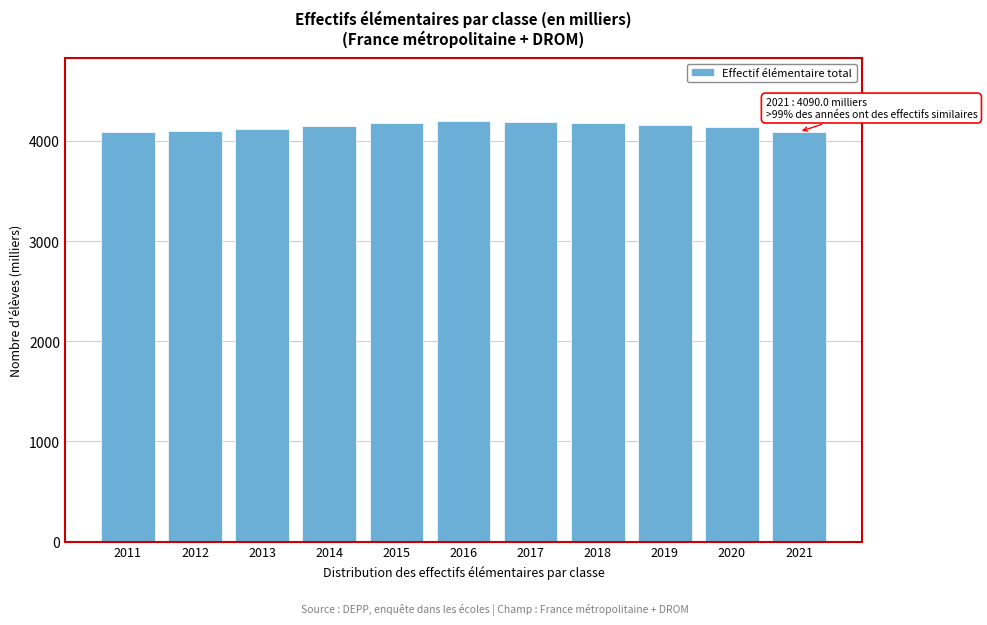

What is the difference between the maximum and minimum values?

107.4